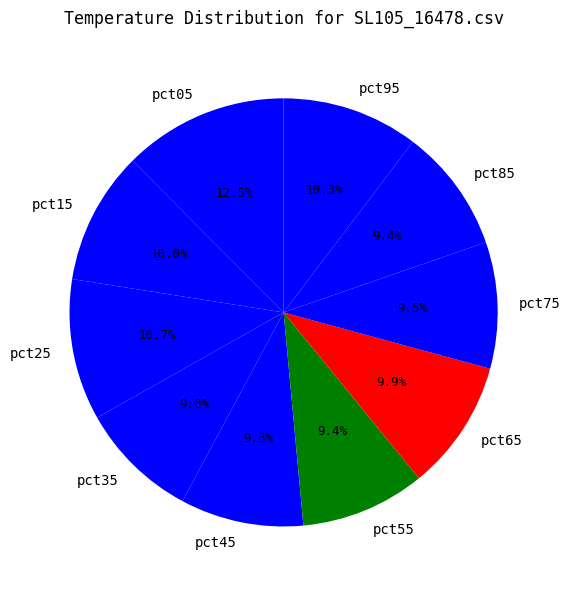

Which has a higher value, pct45 or pct05?

pct05